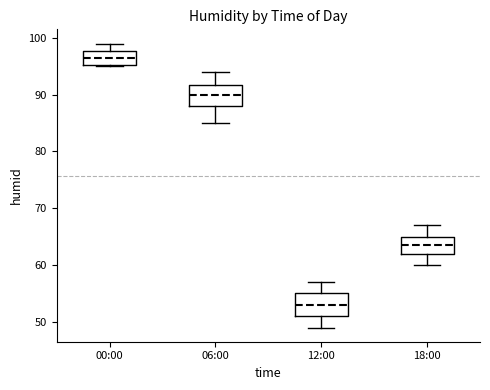

Reading left to right, transcribe this box plot: for each box, give where its median line is, the range the box spans, and where its two whiskers end, as read against the y-axis. The values are not printed on the chart, so give them approximately, as read against the axis.

00:00: median 97, box 95 to 98, whiskers 95 to 99
06:00: median 90, box 88 to 92, whiskers 85 to 94
12:00: median 53, box 51 to 55, whiskers 49 to 57
18:00: median 64, box 62 to 65, whiskers 60 to 67